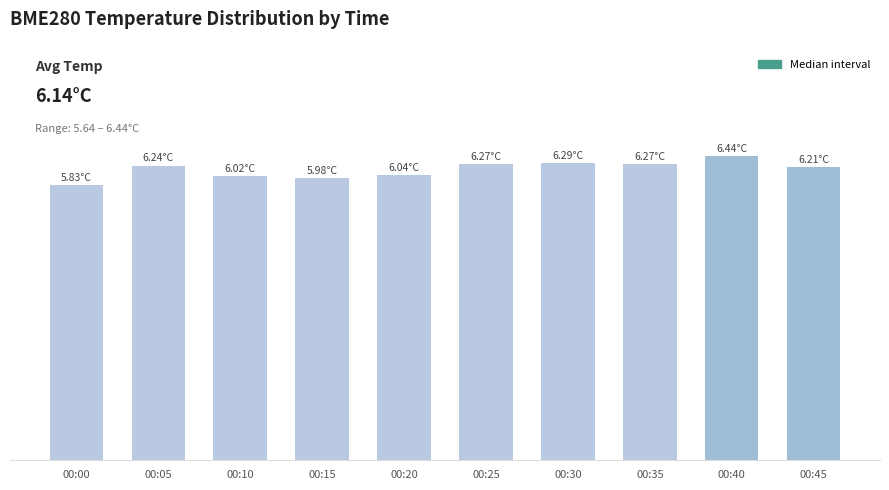

Reading left to right, transcribe all the data shown in this chart.

00:00=5.8	00:05=6.2	00:10=6.0	00:15=6.0	00:20=6.0	00:25=6.3	00:30=6.3	00:35=6.3	00:40=6.4	00:45=6.2